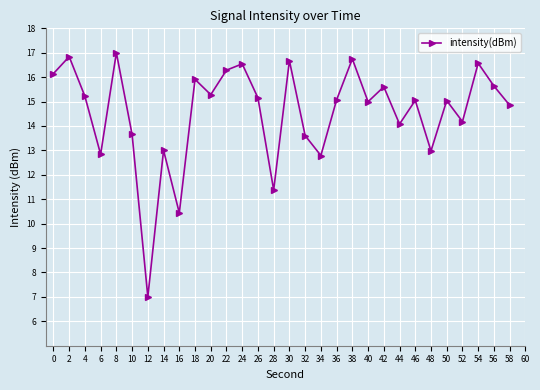

Which category has the lowest value across all series?

12